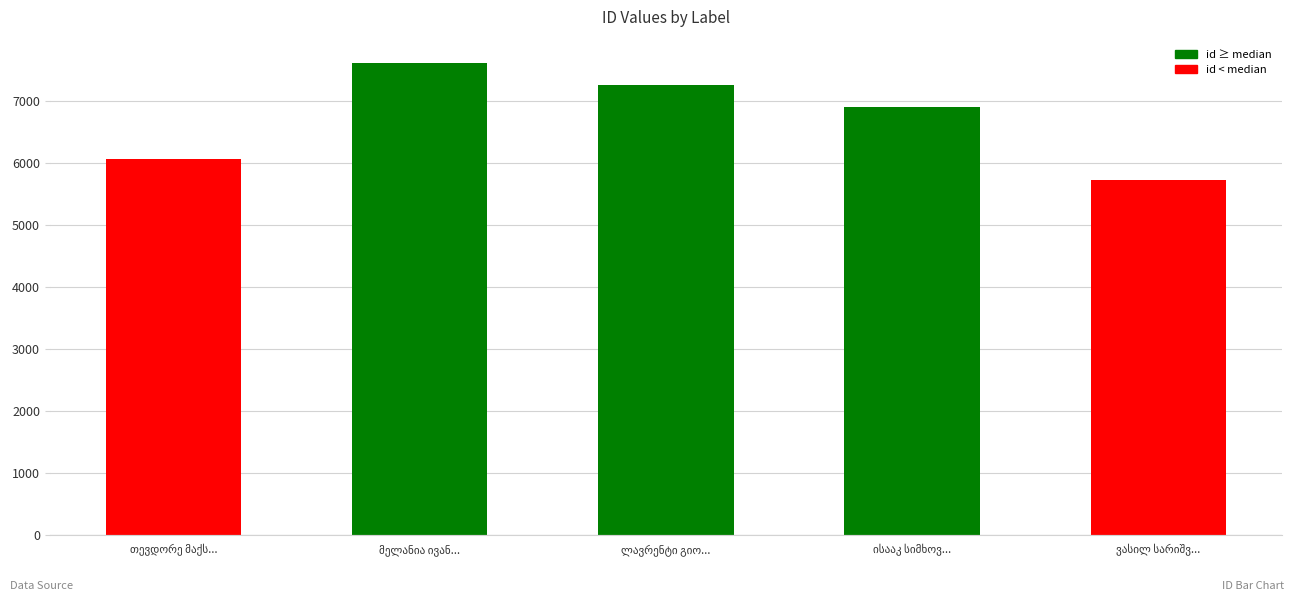

Reading left to right, list all the values displayed in this chart.

6070	7618	7266	6907	5733